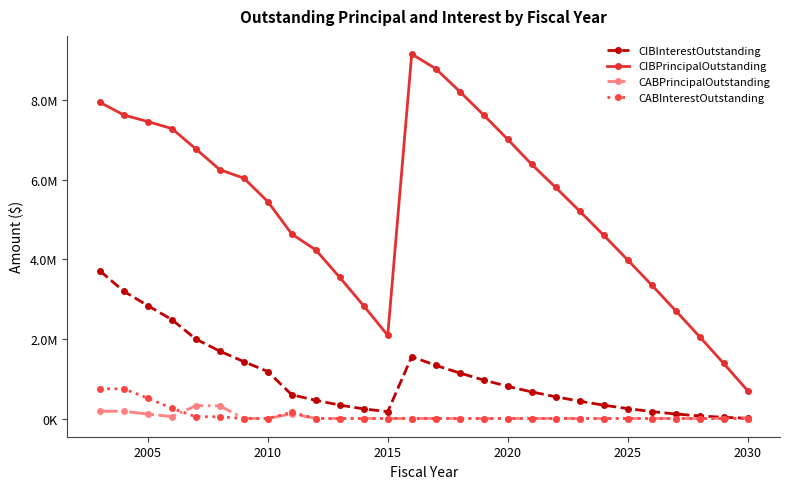

What is the difference between the maximum and minimum values in the CIBPrincipalOutstanding series?

8455000.0